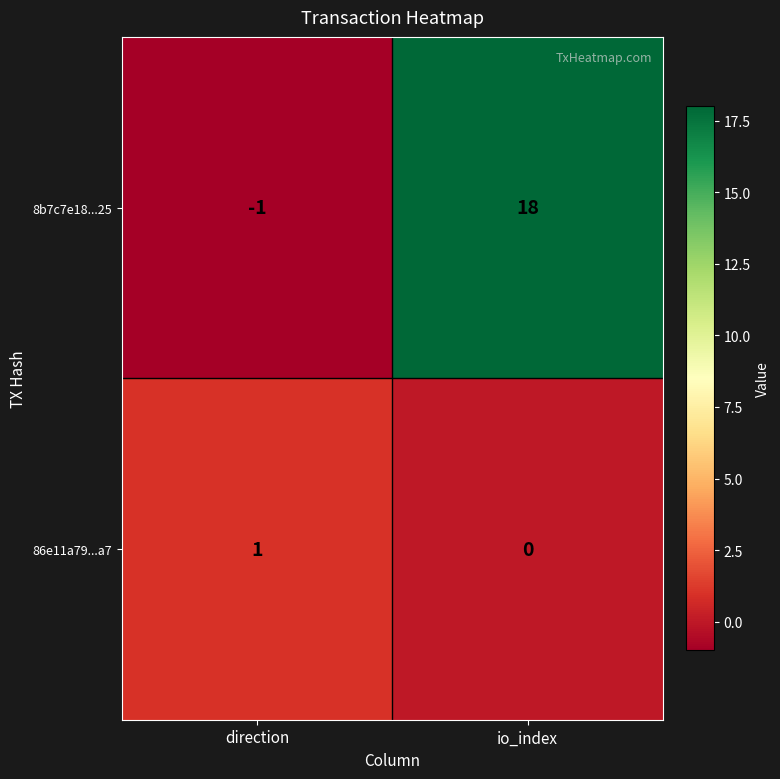

Rank the series by their average value, from lowest to highest.

86e11a79...a7, 8b7c7e18...25